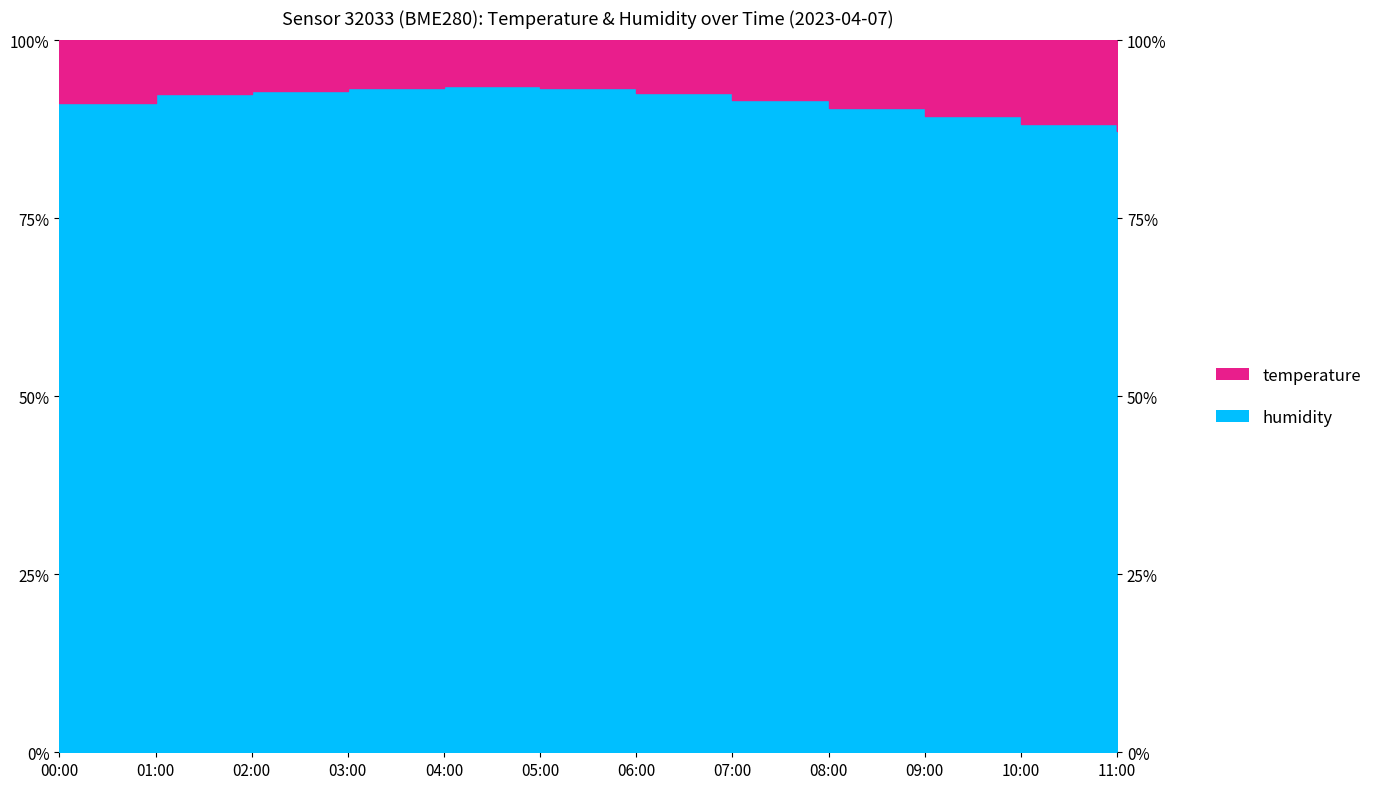

What is the value of the 5th point from the left?

93.6